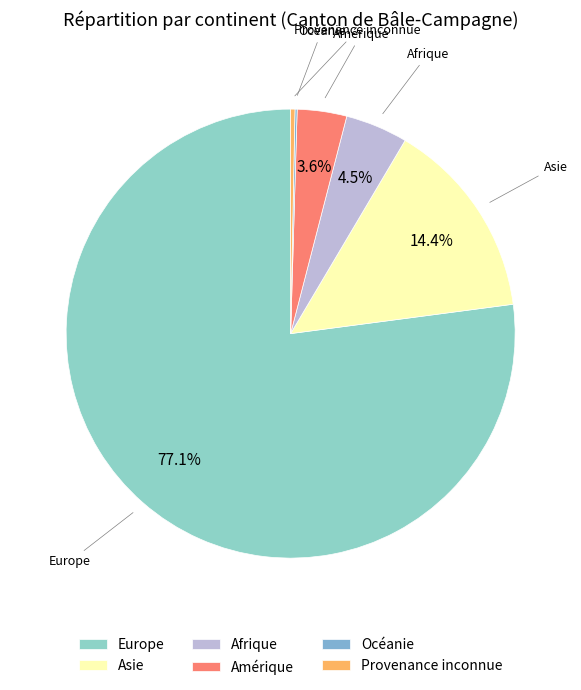

Approximately how many times larger is the value at Amérique compared to Afrique?

0.8